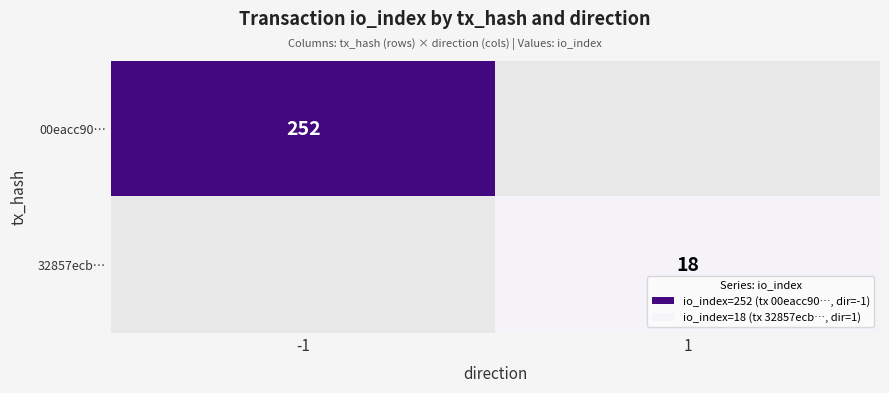

The 32857ecb… series shows 18 at 1. True or false?

True